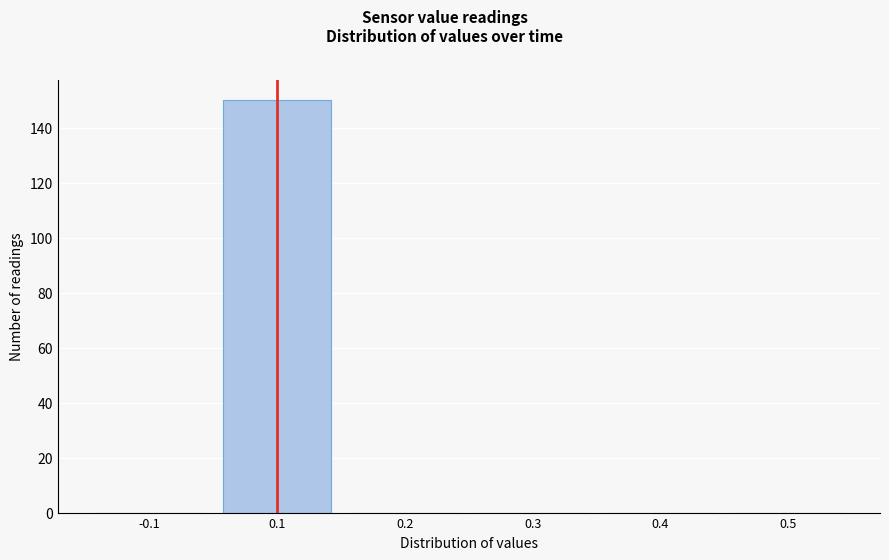

Reading left to right, transcribe all the data shown in this chart.

-0.1=0	0.1=150	0.2=0	0.3=0	0.4=0	0.5=0